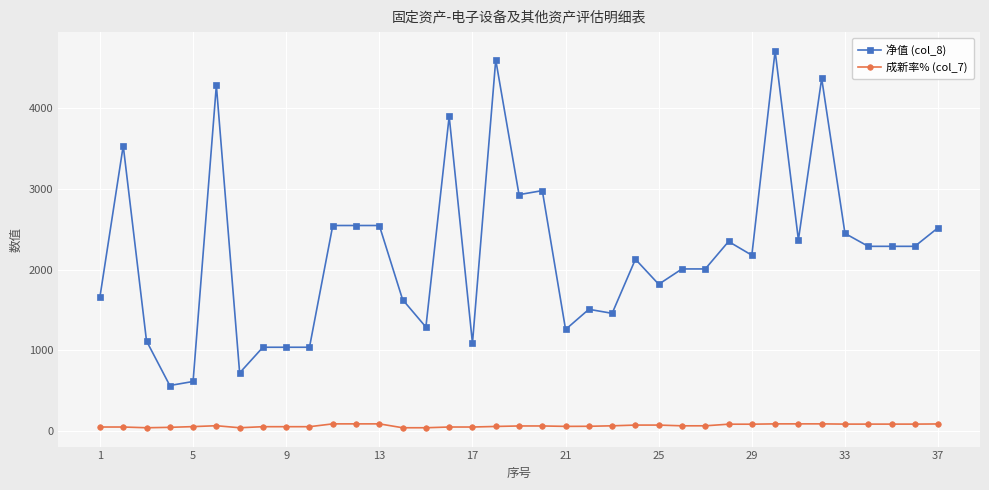

What are all the series names shown in the legend?

净值 (col_8), 成新率% (col_7)